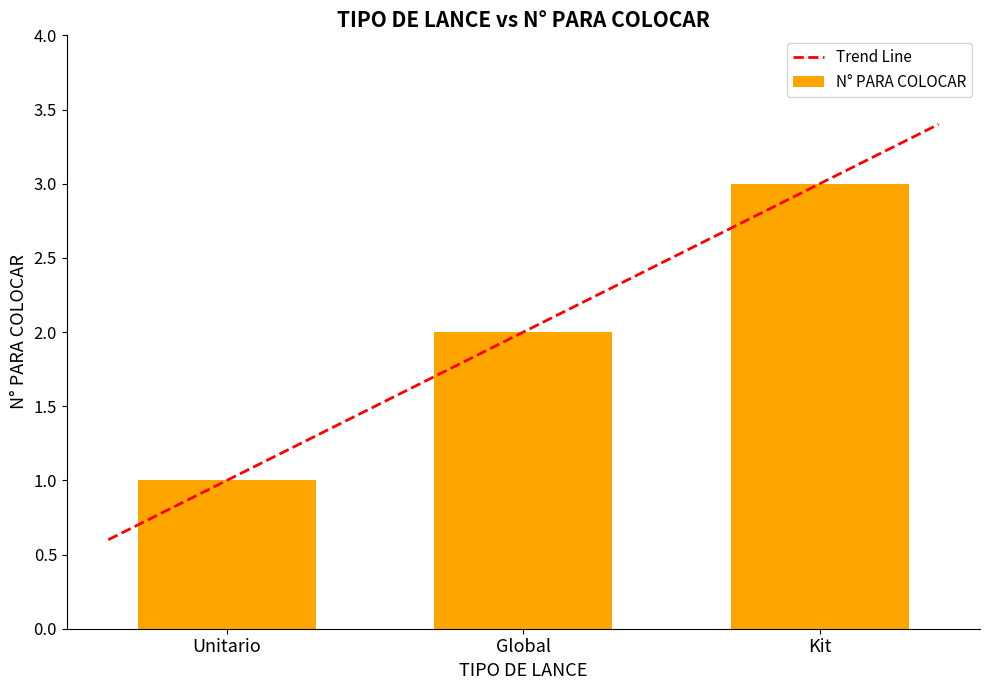

What is the sum of the values at Kit and Global?

5